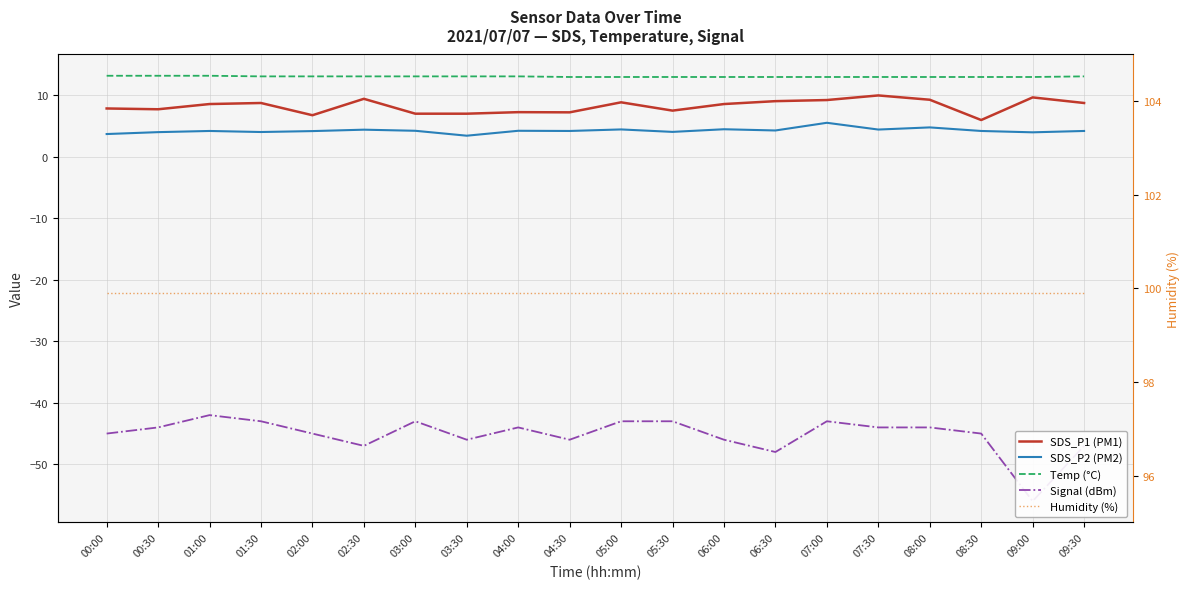

What is the difference between the second highest and second lowest values in the SDS_P1 (PM1) series?

2.9